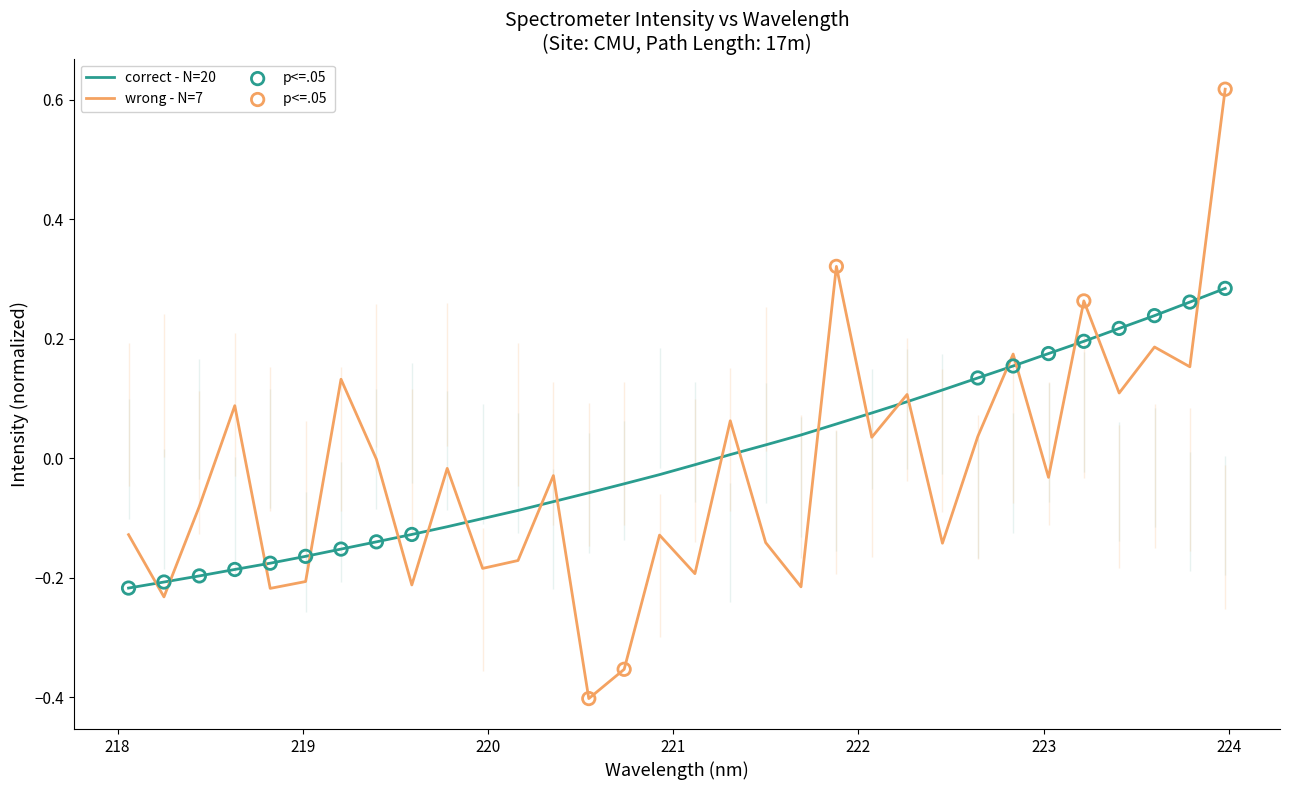

What is the change in value from 218.442 to 223.0264?

+0.4